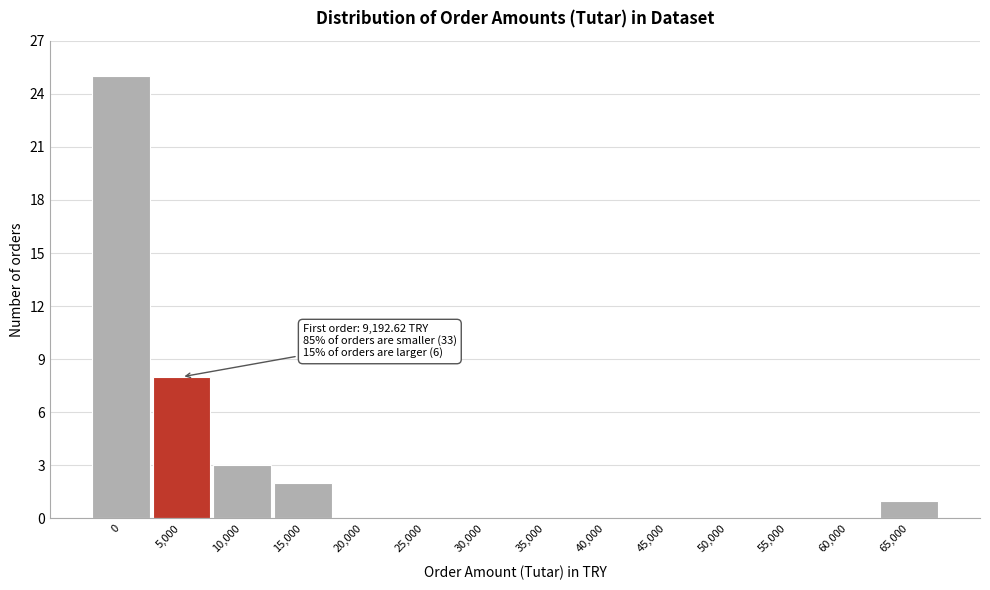

Reading left to right, extract all data points from this chart.

0=25	5,000=8	10,000=3	15,000=2	20,000=0	25,000=0	30,000=0	35,000=0	40,000=0	45,000=0	50,000=0	55,000=0	60,000=0	65,000=1